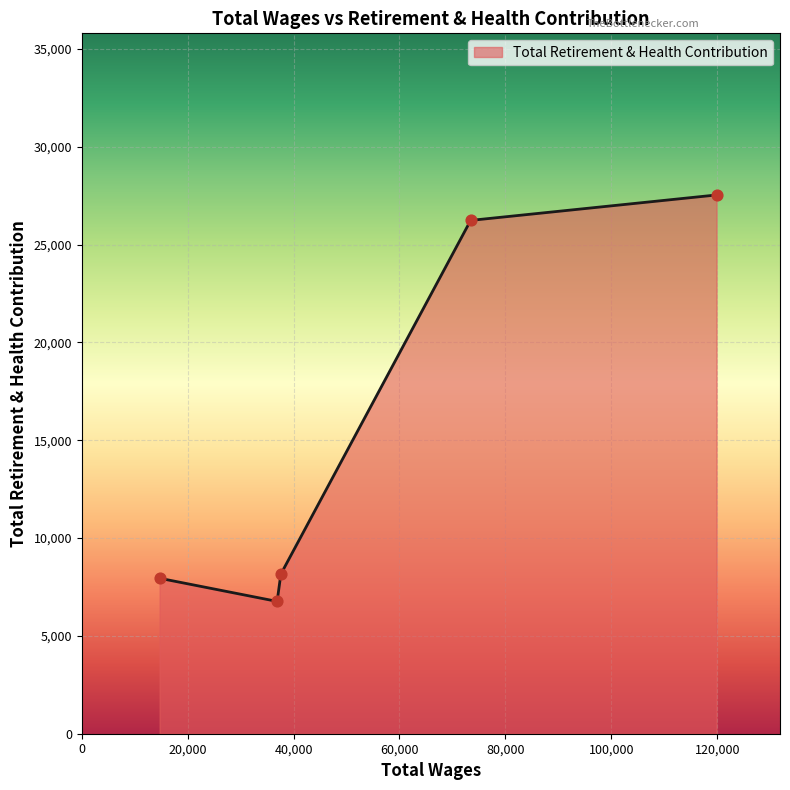

What is the sum of all values?

76654